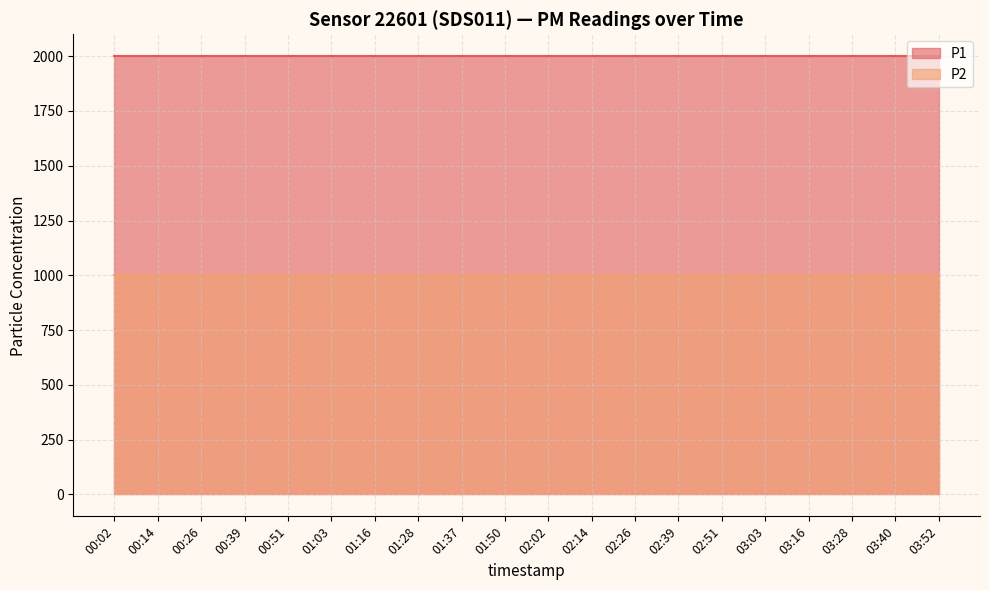

What is the sum of all P1 values?

39998.0